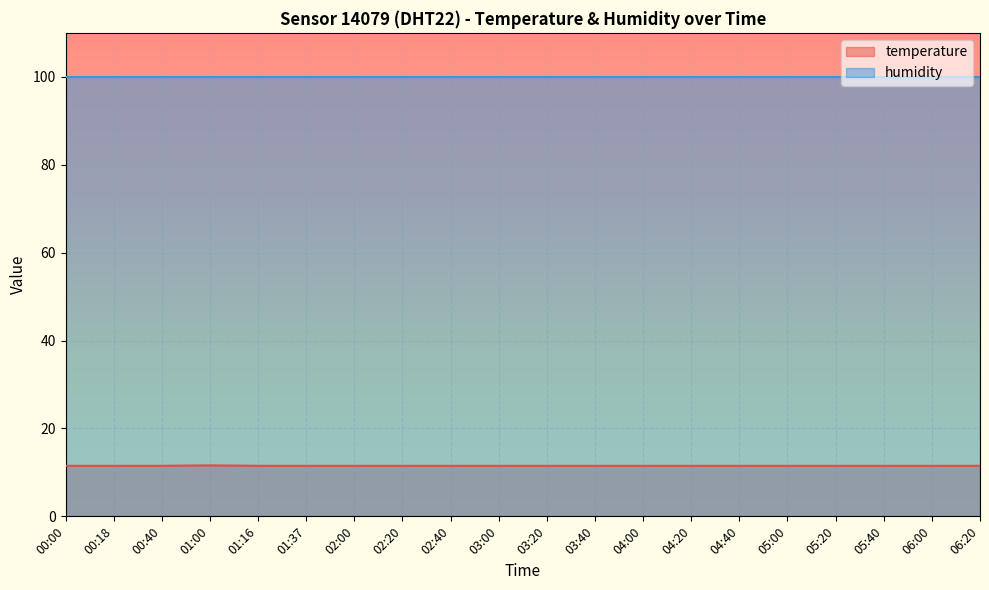

The chart shows a value of 15.5 at 01:37. True or false?

False